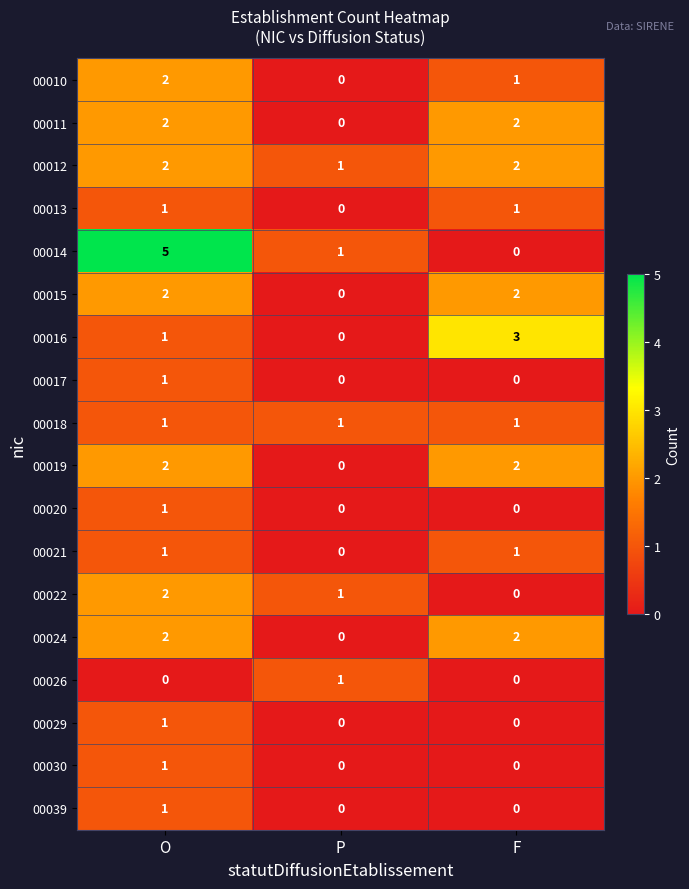

Is the value of 00024 at P greater than the value of 00029 at O?

No